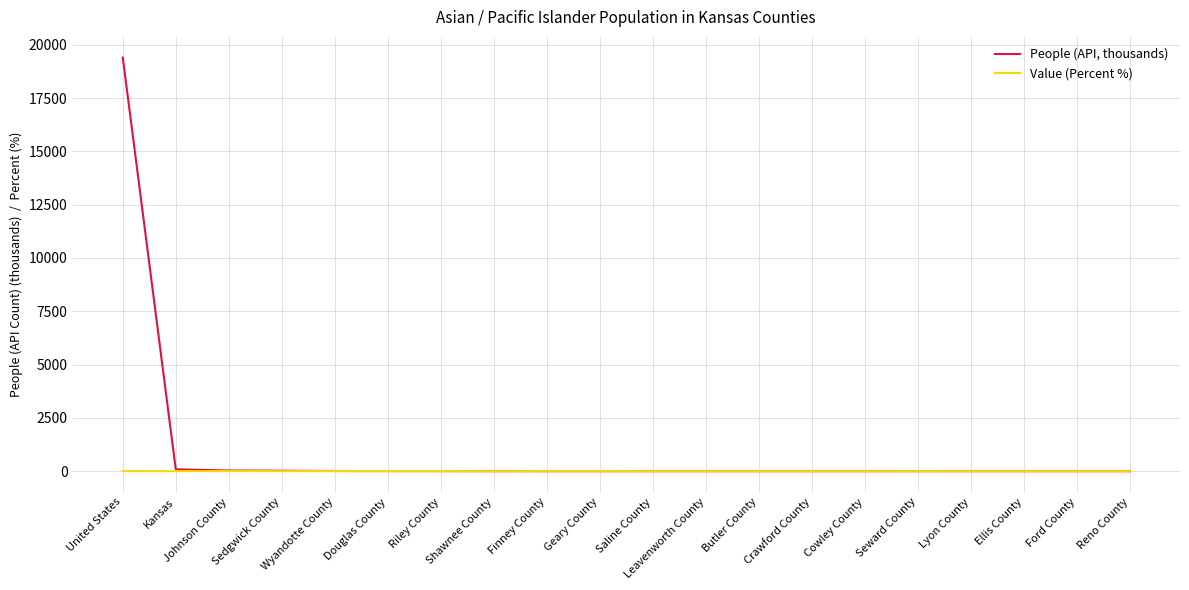

Rank the series at Wyandotte County from lowest to highest value.

Value (Percent %), People (API, thousands)